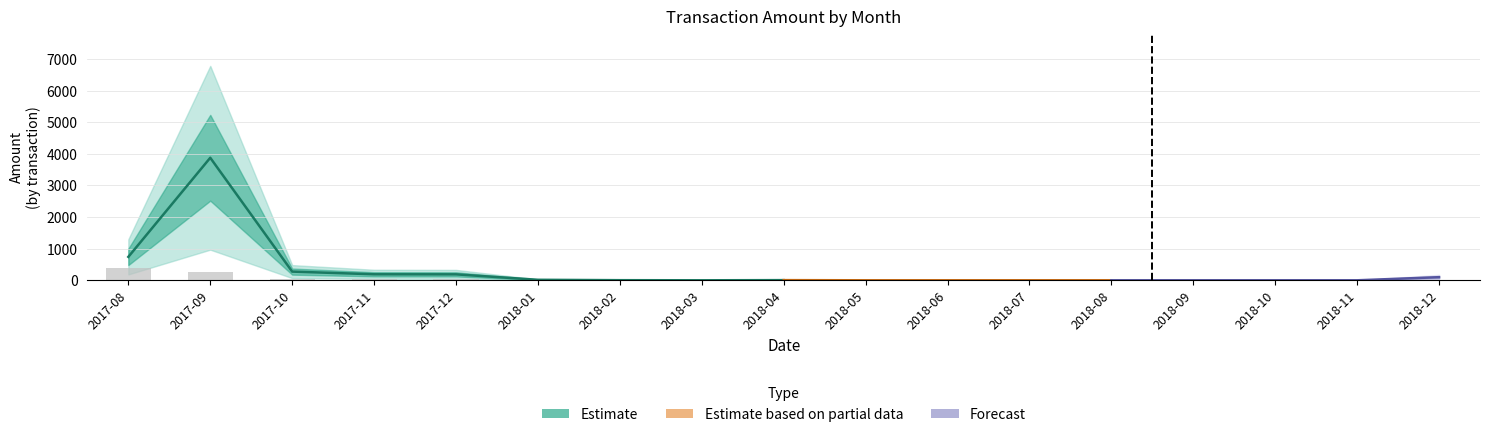

Between 2018-11 and 2017-08, which is larger?

2017-08